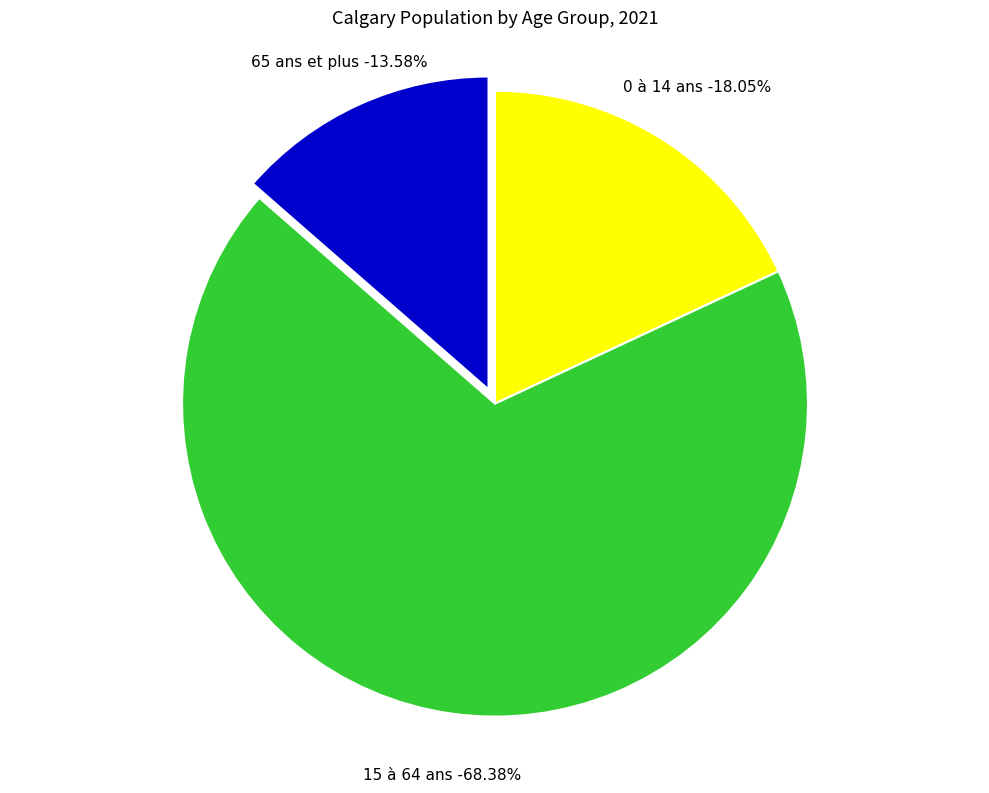

Which category has the biggest portion of the pie?

15 à 64 ans